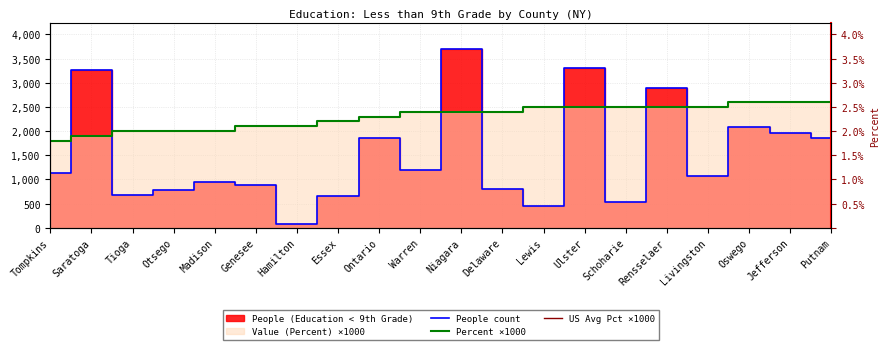

Reading left to right, transcribe all the data shown in this chart.

People (Education < 9th Grade): Tompkins=1138	Saratoga=3264	Tioga=688	Otsego=790	Madison=938	Genesee=887	Hamilton=85	Essex=650	Ontario=1851	Warren=1186	Niagara=3691	Delaware=801	Lewis=456	Ulster=3306	Schoharie=542	Rensselaer=2890	Livingston=1070	Oswego=2084	Jefferson=1958	Putnam=1852
Value (Percent): Tompkins=1800	Saratoga=1900	Tioga=2000	Otsego=2000	Madison=2000	Genesee=2100	Hamilton=2100	Essex=2200	Ontario=2300	Warren=2400	Niagara=2400	Delaware=2400	Lewis=2500	Ulster=2500	Schoharie=2500	Rensselaer=2500	Livingston=2500	Oswego=2600	Jefferson=2600	Putnam=2600